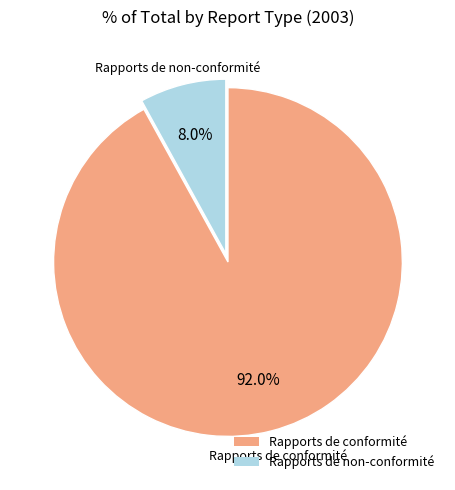

Approximately how many times larger is the value at Rapports de conformité compared to Rapports de non-conformité?

11.5